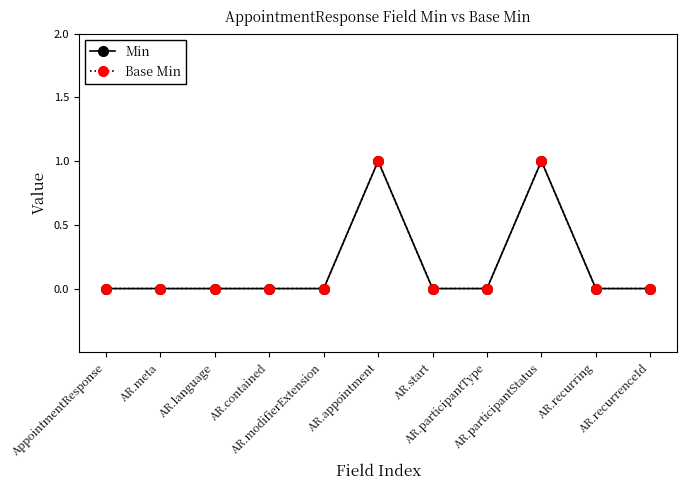

What is the sum of all Base Min values?

2